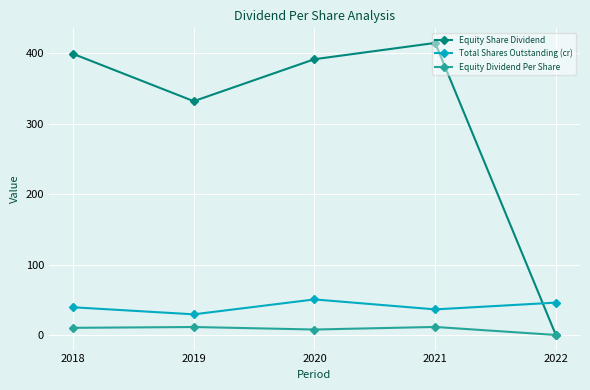

What is the value of the Equity Dividend Per Share point at the 2nd from the left?

11.3